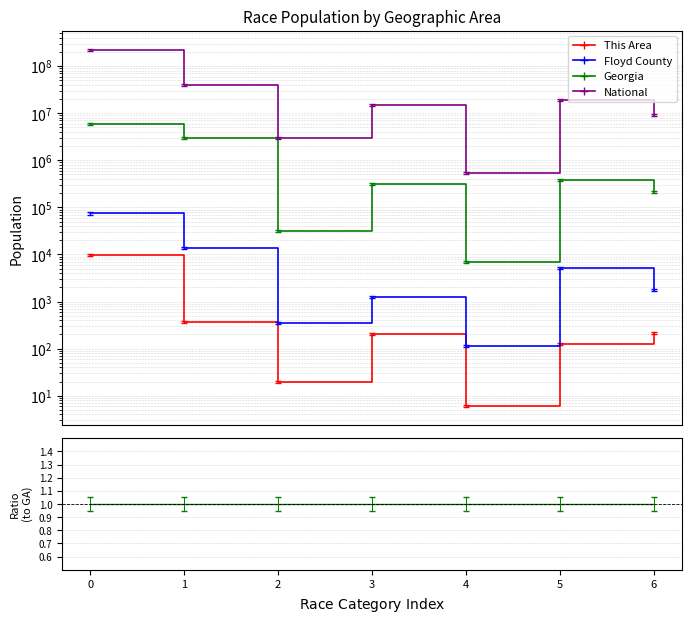

True or false: National and Georgia intersect in this chart.

False